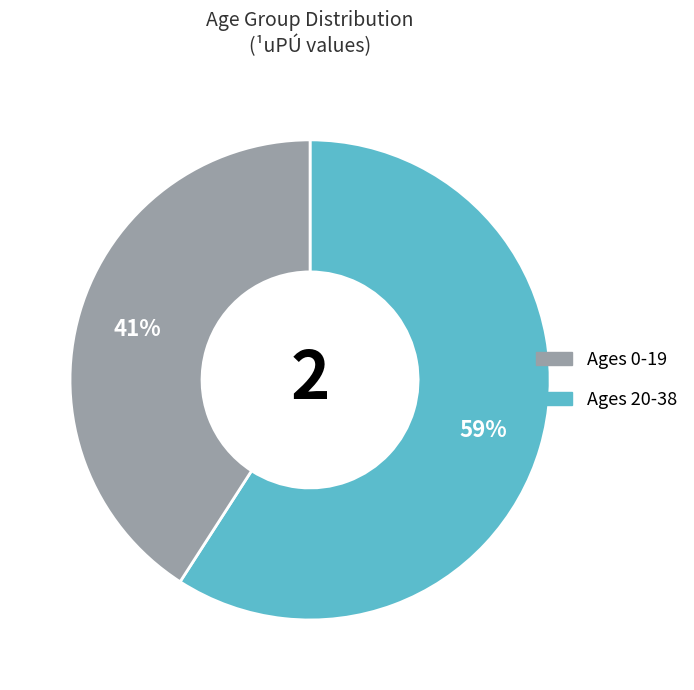

Is there a majority slice in this chart?

Yes